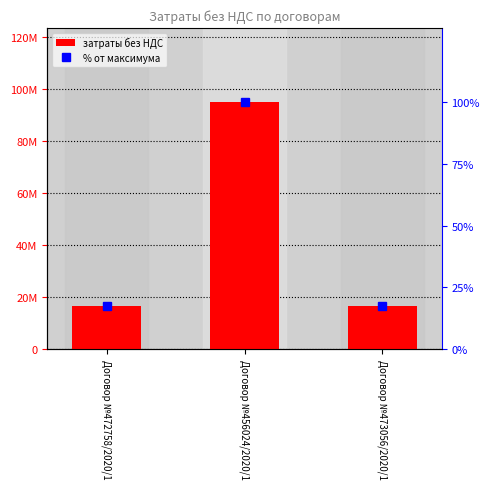

What is the label of the 1st bar from the right?

Договор №473056/2020/1